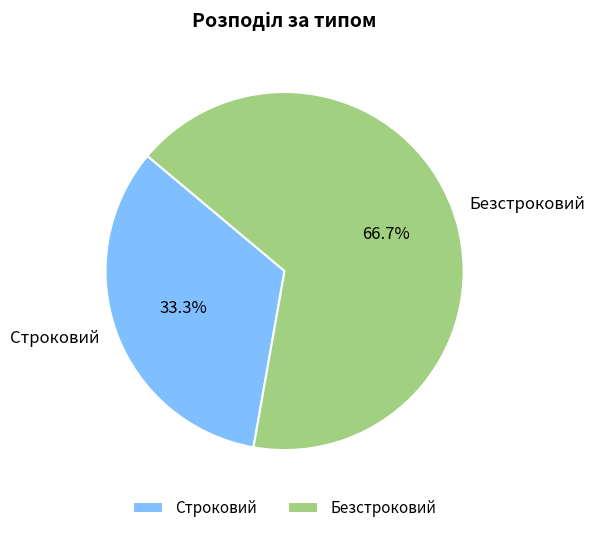

Which category has the smallest portion of the pie?

Строковий